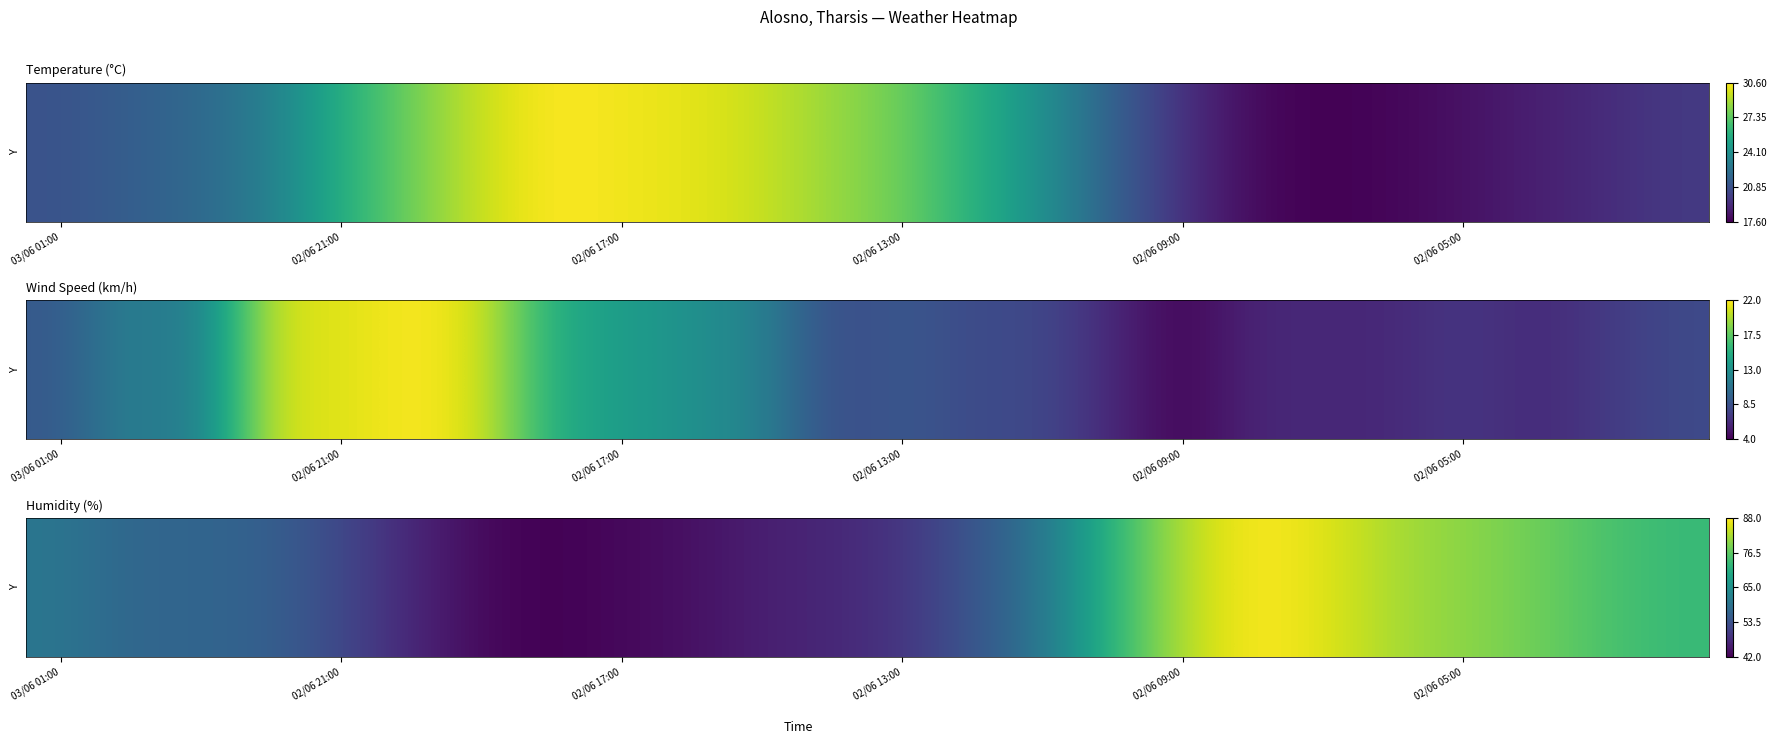

Reading left to right, extract all data points from this chart.

60	57	57	56	52	47	43	42	43	44	46	47	49	54	60	72	83	88	86	82	80	78	75	73